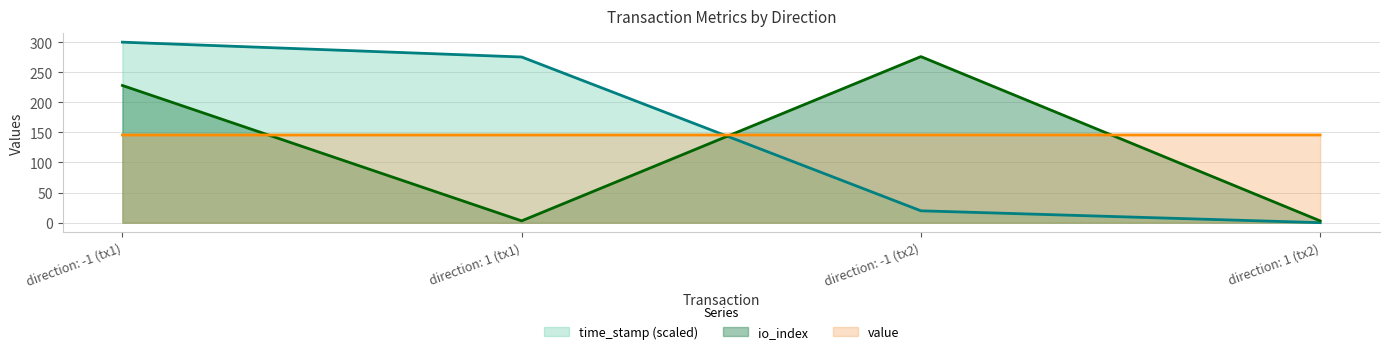

Count the number of data series in this chart.

3